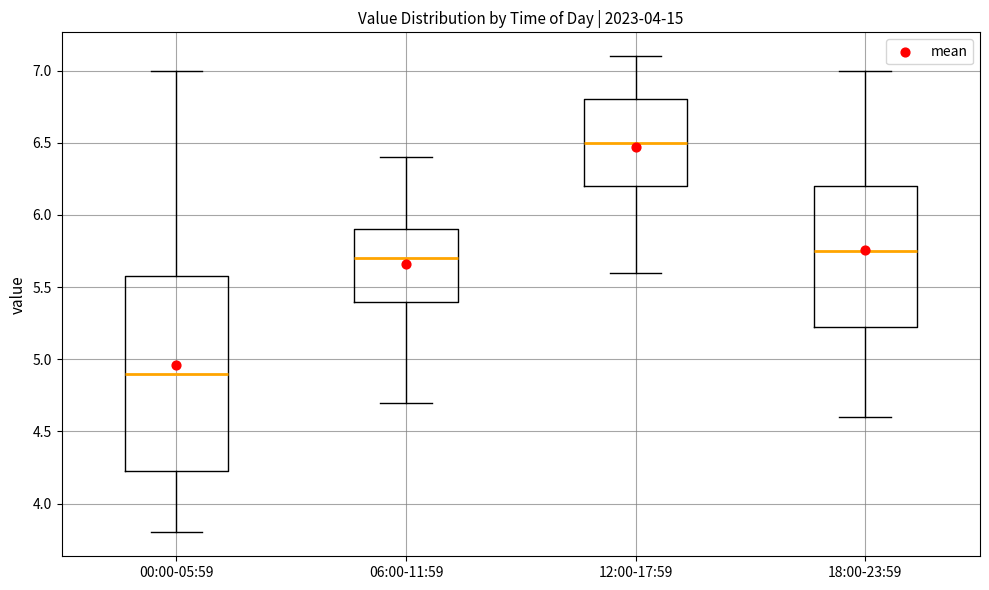

Where does the upper whisker of the box for 00:00-05:59 end on the y-axis? The values are not printed on the chart, so give them approximately, as read against the axis.

7.00